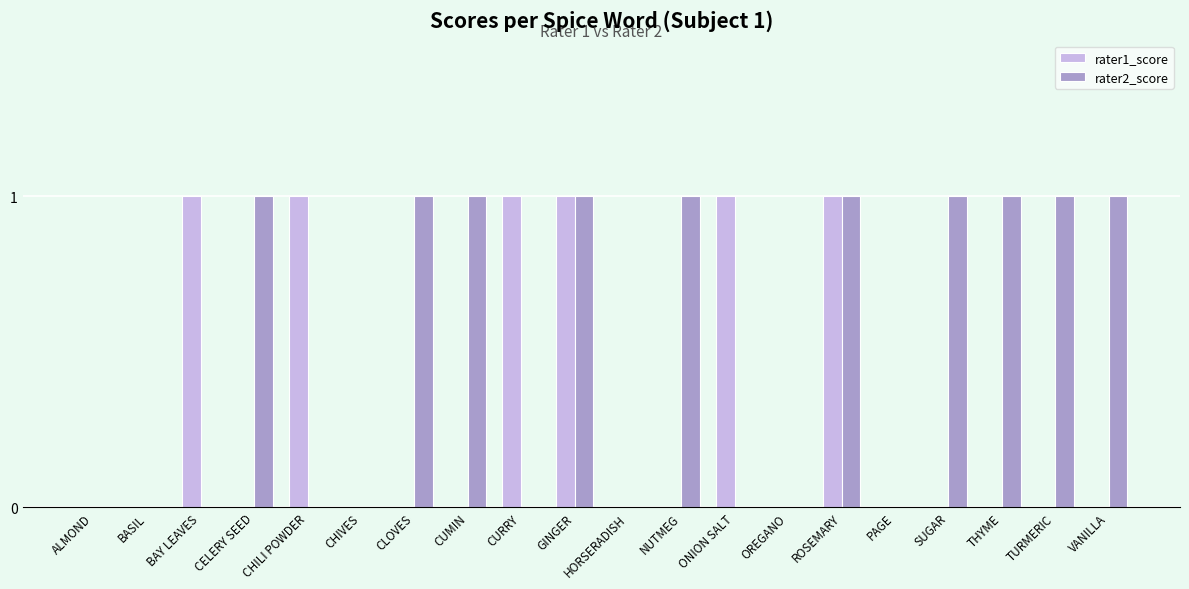

What is the total value across all series at THYME?

1